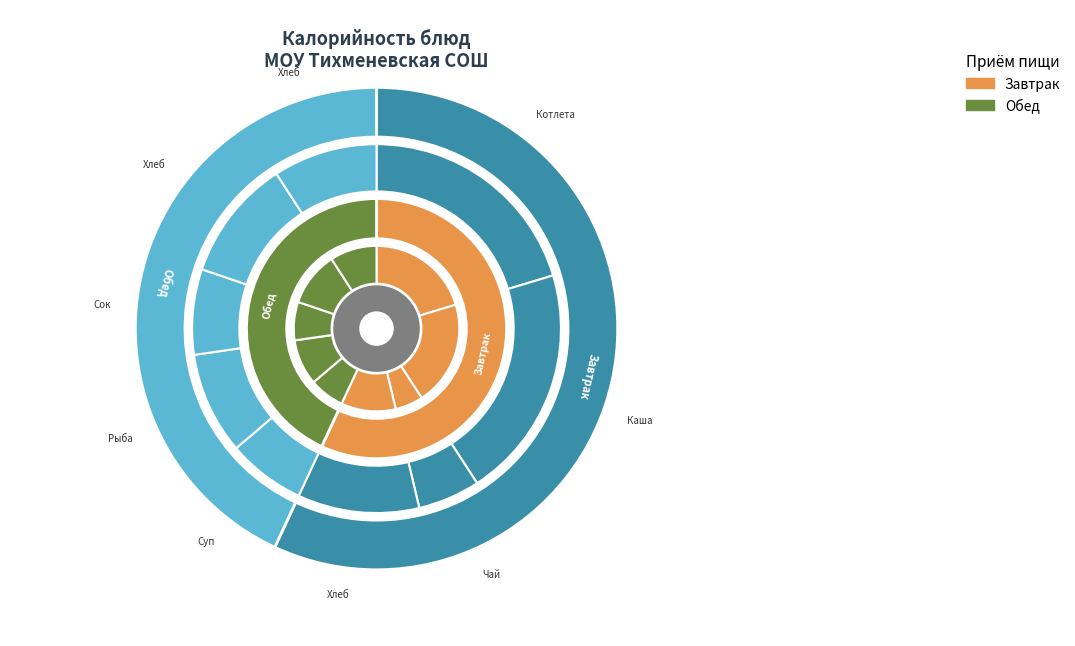

Rank the categories by value from highest to lowest.

Каша гречневая рассыпчатая, Котлета мясная, Хлеб пшеничный (завтрак), Хлеб пшеничный (обед), Хлеб ржаной, Рыба запеченая под молочны соусом, Сок фруктовый, Суп картофельный с макаронными изделиями, Чай с сахаром и лимоном